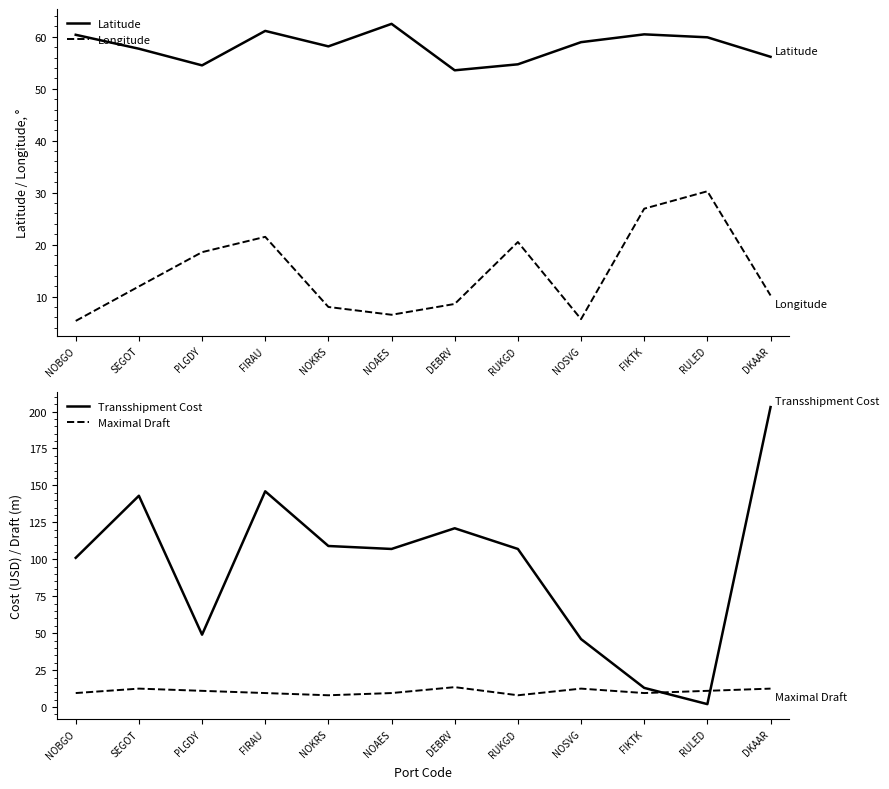

What is the difference between the maximum and minimum values in the Maximal Draft series?

5.5